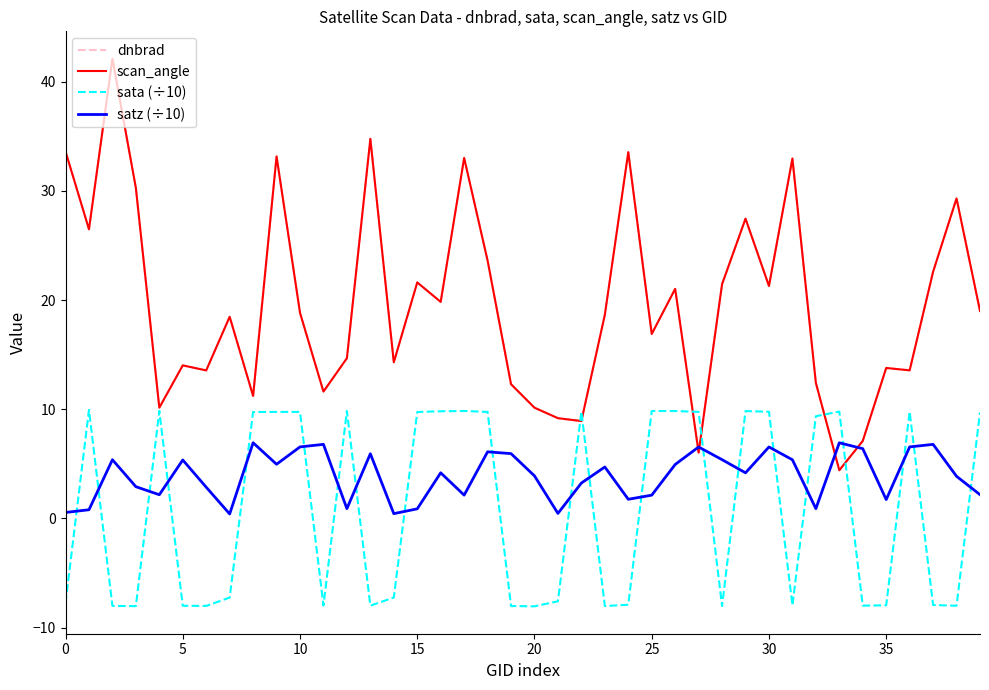

Does the chart have visible grid lines?

No